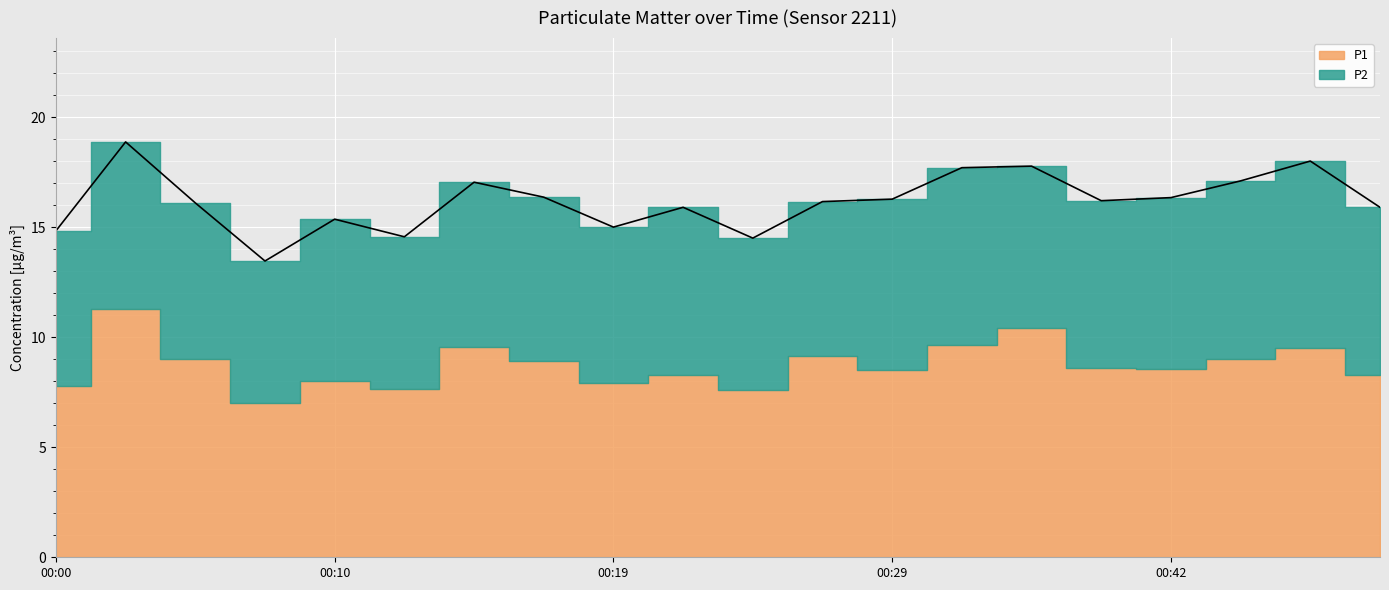

True or false: P2 has more than 0 points higher than both neighbors.

True